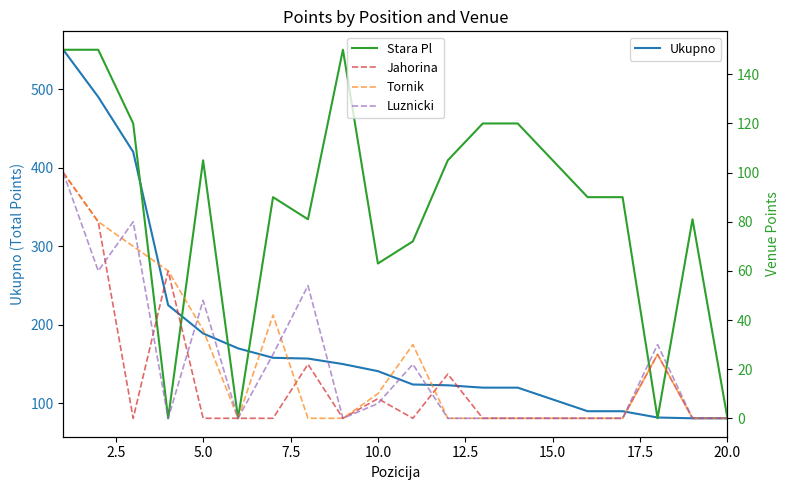

What is the highest value of the Ukupno series?

550